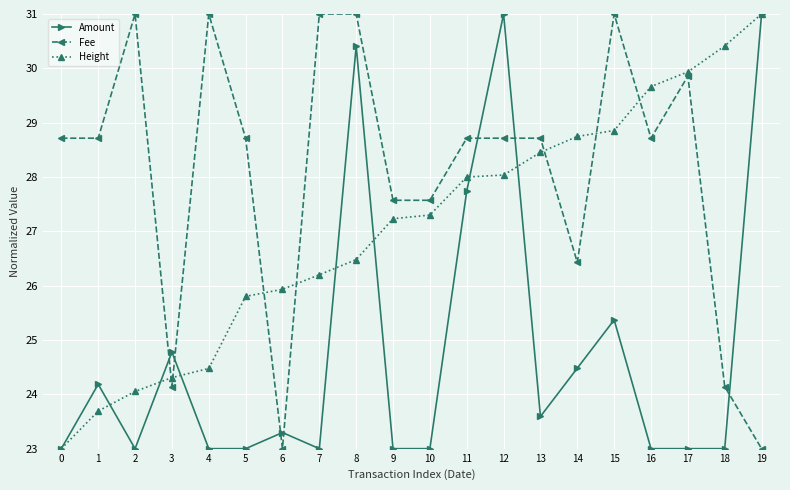

What is the value of the Fee point at the 15th from the left?

26.4